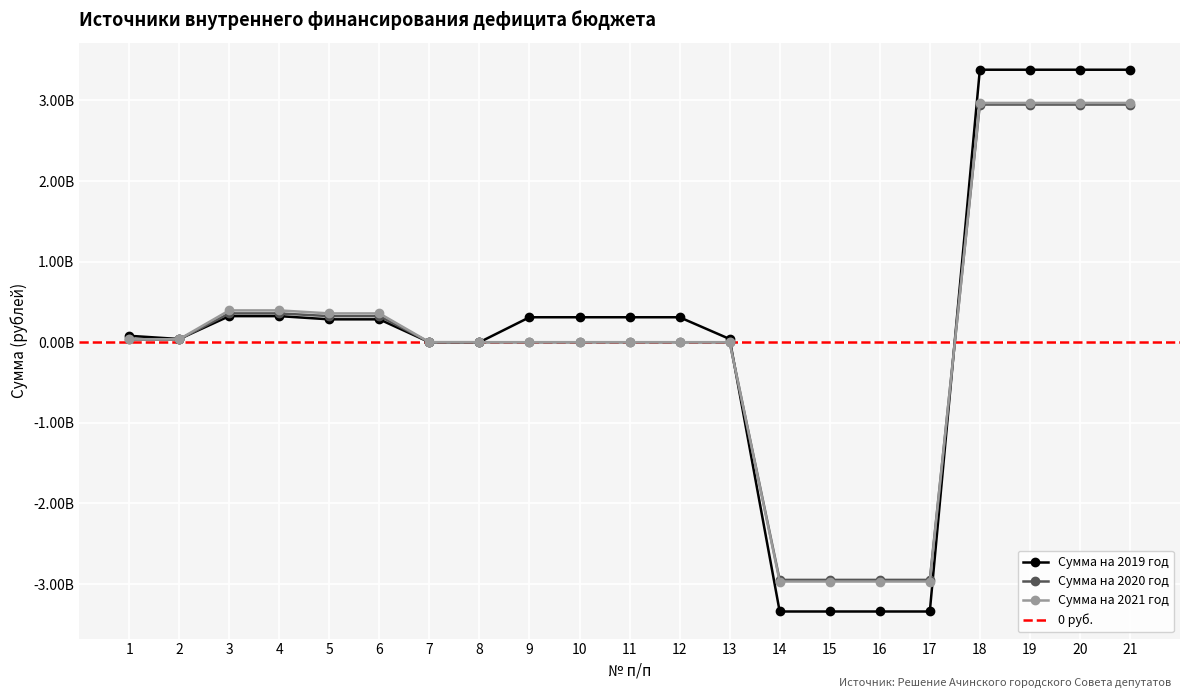

At 1, list the series in order from smallest to largest.

Сумма на 2020 год, Сумма на 2021 год, Сумма на 2019 год